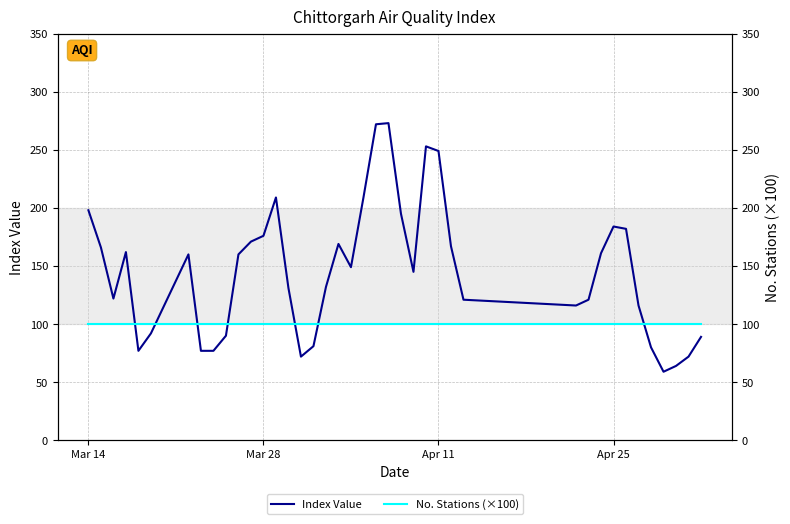

Which series has the widest spread of values?

Index Value